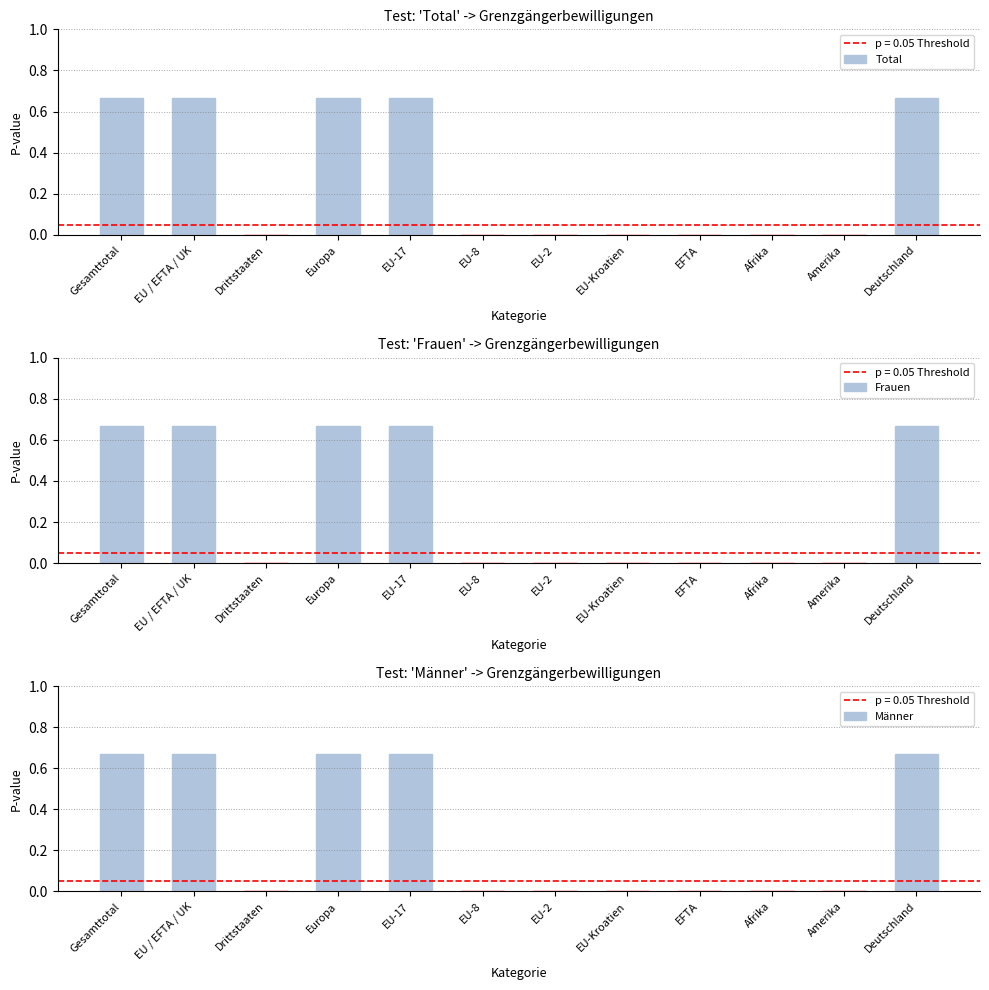

Reading left to right, list all the values displayed in this chart.

Total: Gesamttotal=0.7	EU / EFTA / UK=0.7	Drittstaaten=0.0	Europa=0.7	EU-17=0.7	EU-8=0.0	EU-2=0.0	EU-Kroatien=0.0	EFTA=0.0	Afrika=0.0	Amerika=0.0	Deutschland=0.7
Frauen: Gesamttotal=0.7	EU / EFTA / UK=0.7	Drittstaaten=0.0	Europa=0.7	EU-17=0.7	EU-8=0.0	EU-2=0.0	EU-Kroatien=0.0	EFTA=0.0	Afrika=0.0	Amerika=0.0	Deutschland=0.7
Männer: Gesamttotal=0.7	EU / EFTA / UK=0.7	Drittstaaten=0.0	Europa=0.7	EU-17=0.7	EU-8=0.0	EU-2=0.0	EU-Kroatien=0.0	EFTA=0.0	Afrika=0.0	Amerika=0.0	Deutschland=0.7